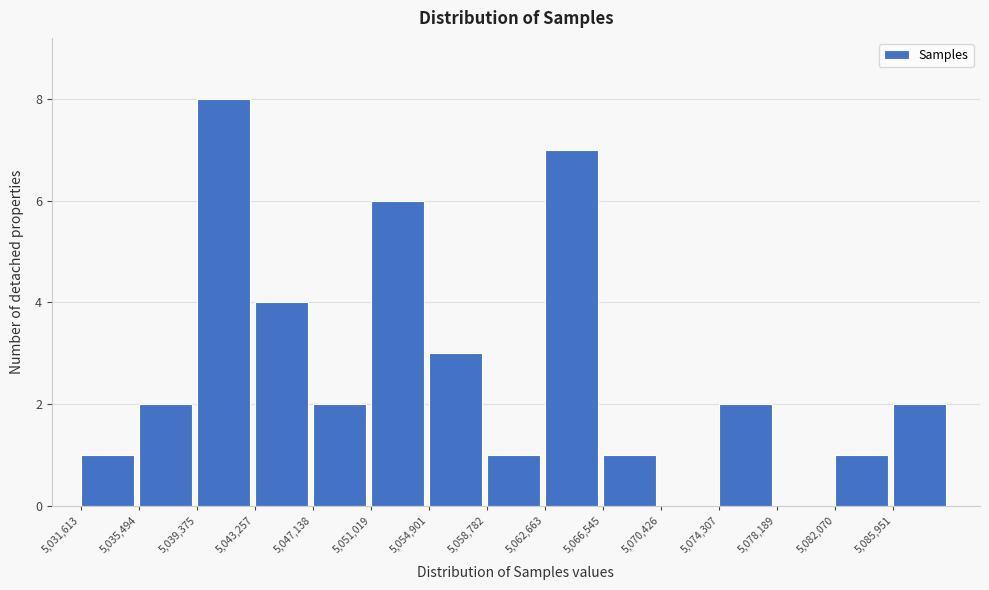

What is the height of the bar covering 5039500 to 5043500 on the x-axis? Neither the bar edges nor the heights are printed on the chart, so give them approximately, as read against the axes.

8